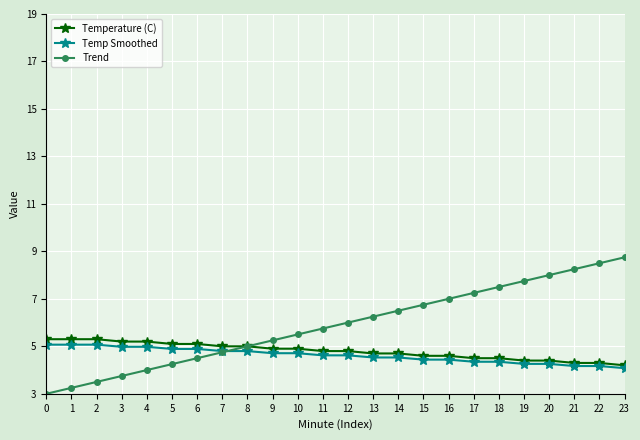

What are all the series names shown in the legend?

Temperature (C), Temp Smoothed, Trend